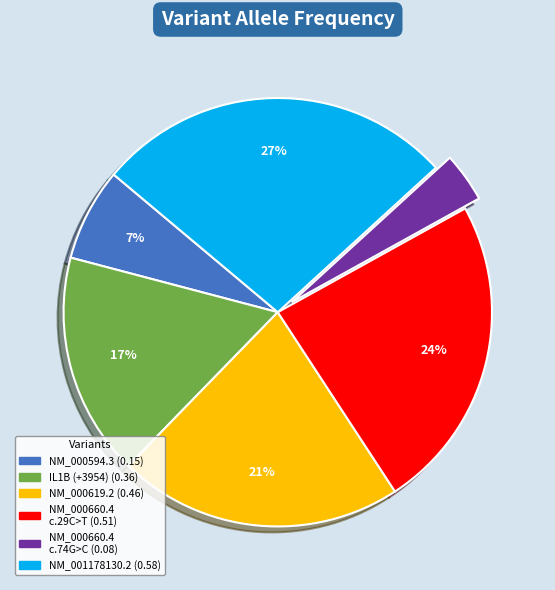

Is there a majority slice in this chart?

No